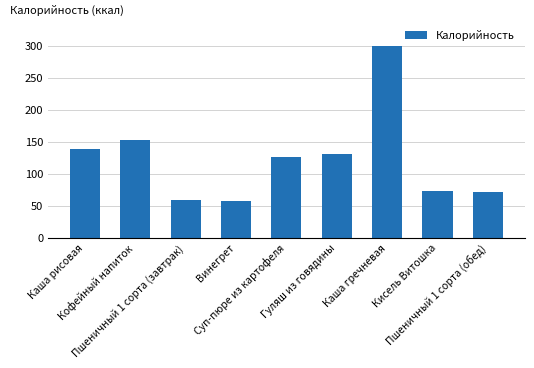

Read the value at Каша рисовая.

138.0